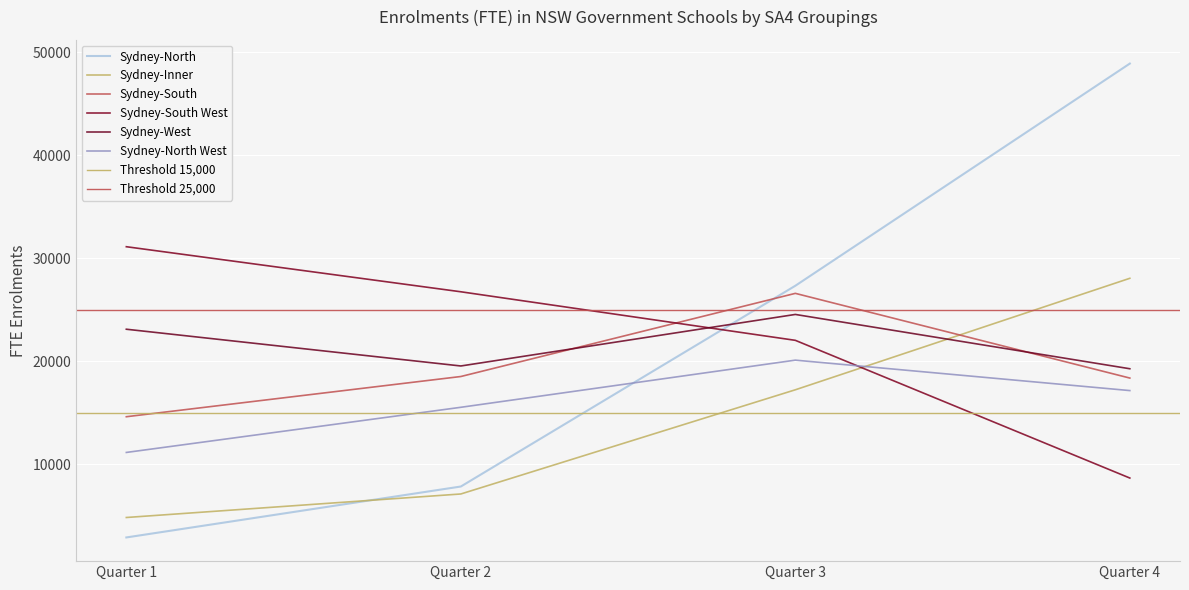

What is the difference between the Sydney-South values at Quarter 2 and Quarter 4?

151